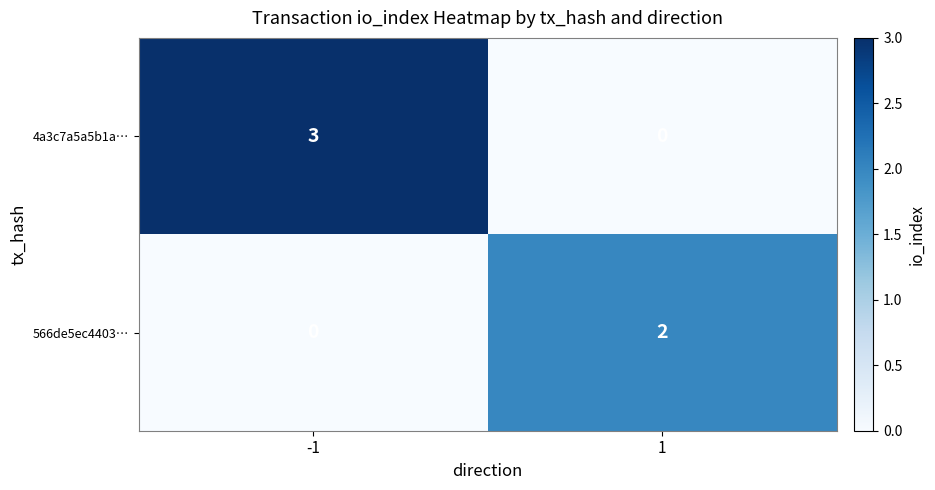

What is the difference between the 4a3c7a5a5b1a… values at -1 and 1?

3